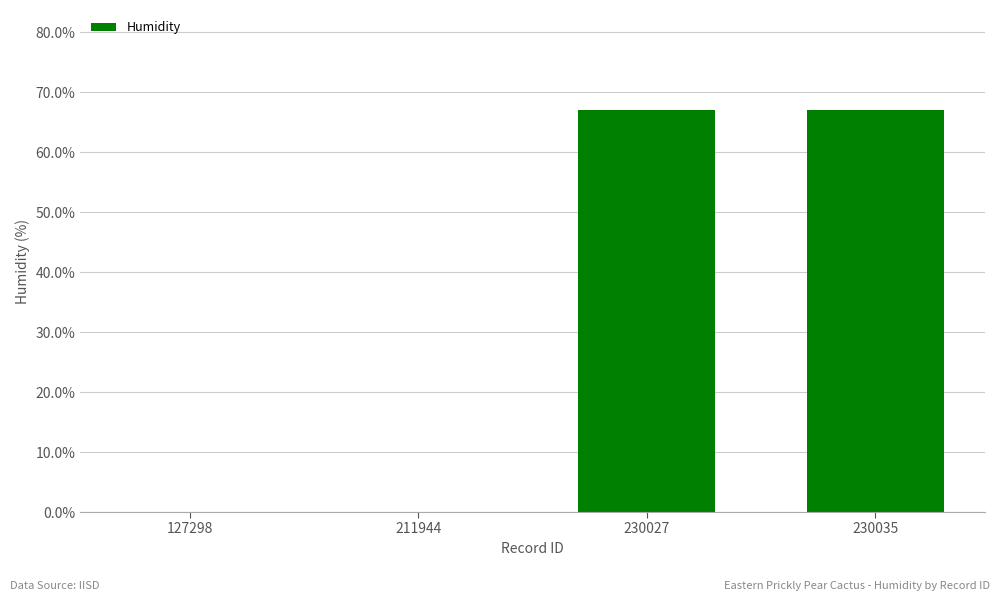

What is the maximum value shown in the chart?

67